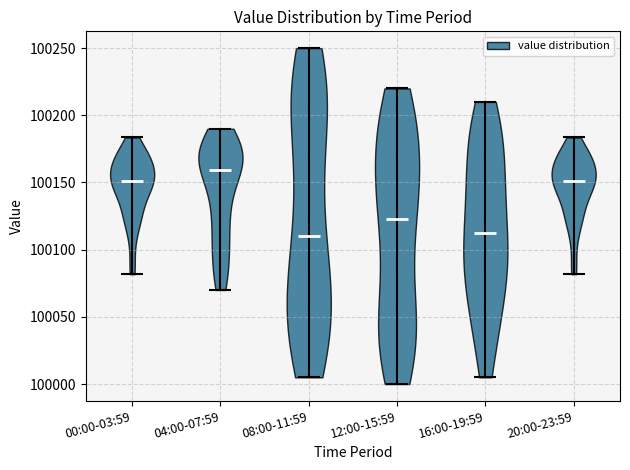

Reading left to right, read every violin against the y-axis: where its median line is, and the lowest and highest points it reaches. The values are not printed on the chart, so give them approximately, as read against the axis.

00:00-03:59: median line 100150, lowest point 100080, highest point 100185
04:00-07:59: median line 100160, lowest point 100070, highest point 100190
08:00-11:59: median line 100110, lowest point 100005, highest point 100250
12:00-15:59: median line 100125, lowest point 100000, highest point 100220
16:00-19:59: median line 100115, lowest point 100005, highest point 100210
20:00-23:59: median line 100150, lowest point 100080, highest point 100185